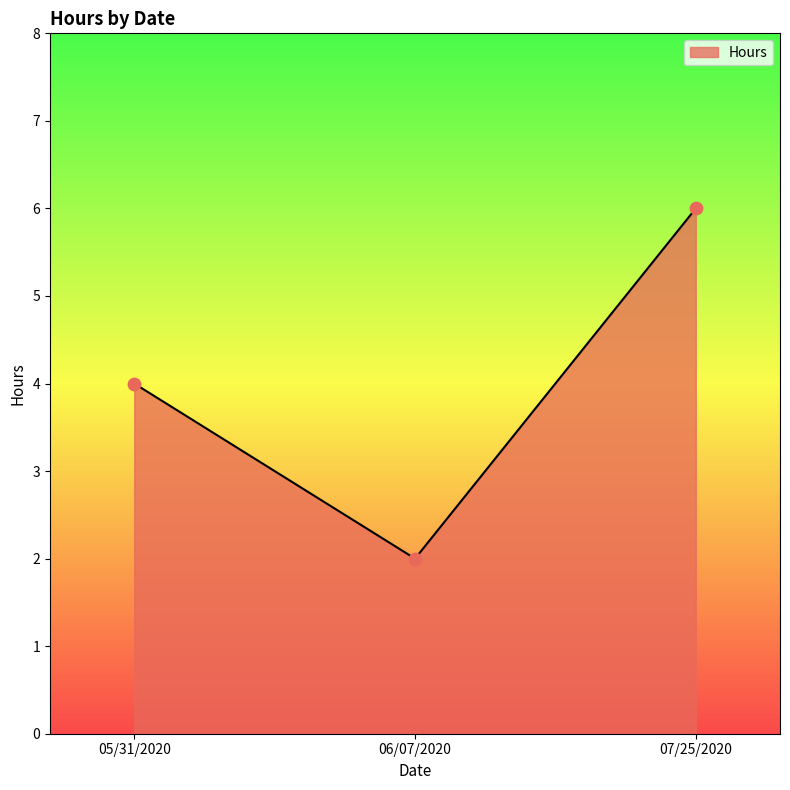

Between 06/07/2020 and 07/25/2020, which is larger?

07/25/2020